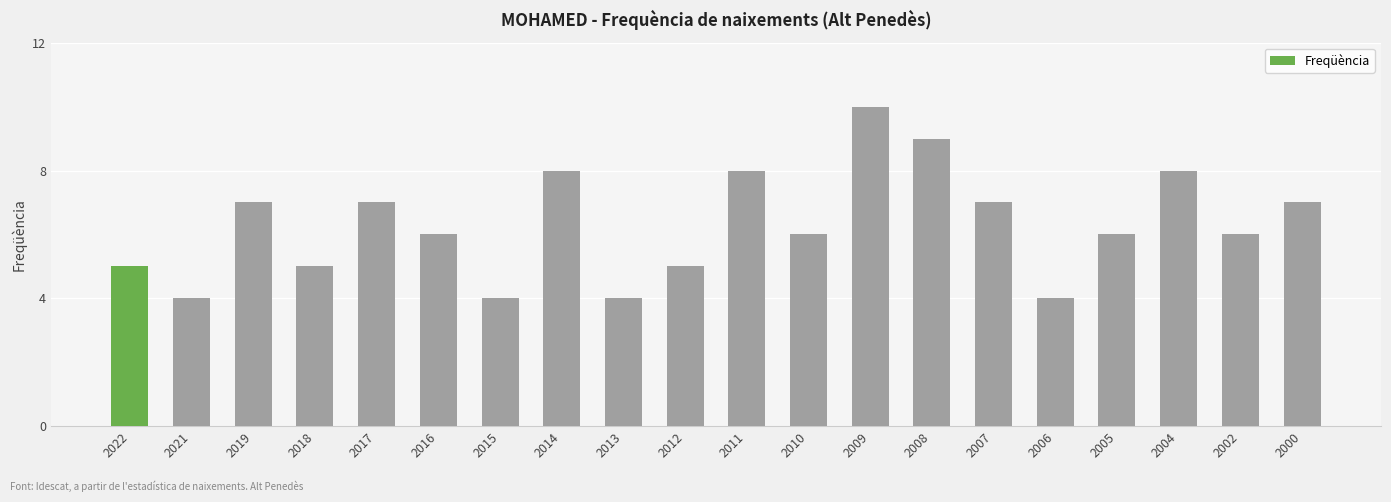

What is the sum of all values?

126